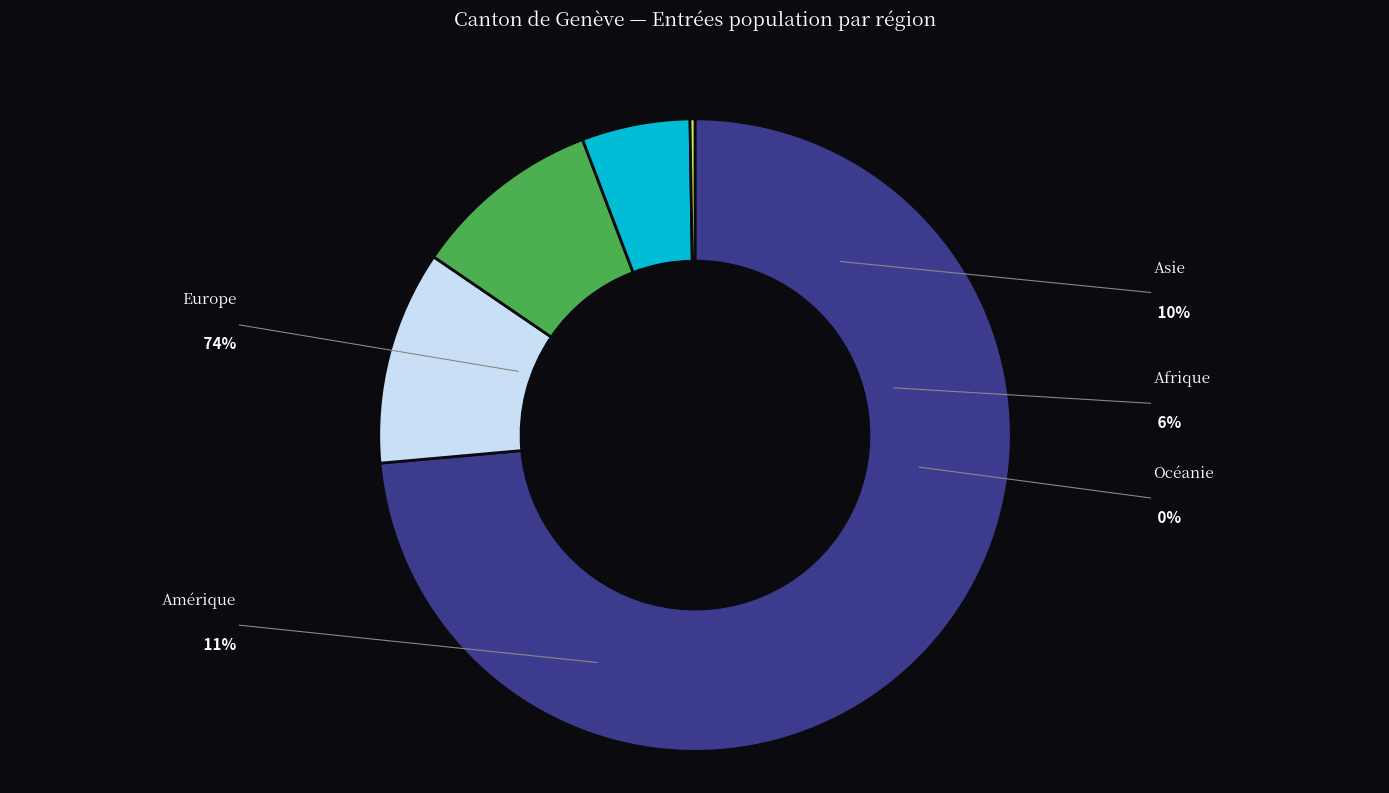

Does any single category account for the majority?

Yes